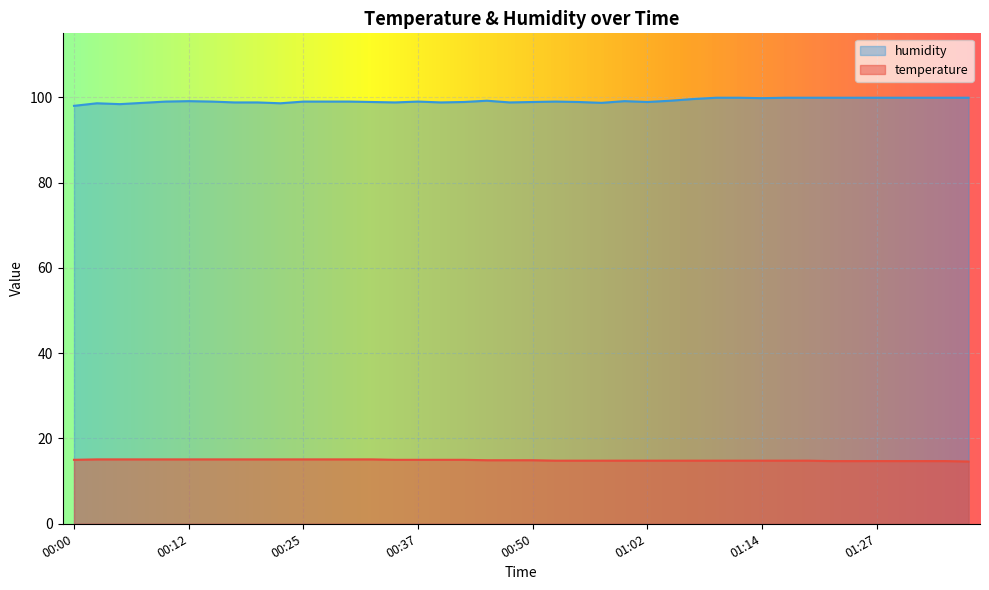

True or false: humidity and temperature intersect in this chart.

False